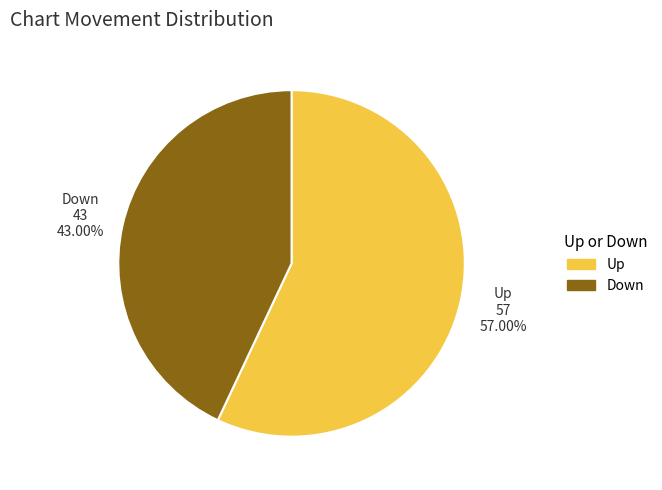

Which category has the smallest portion of the pie?

Down